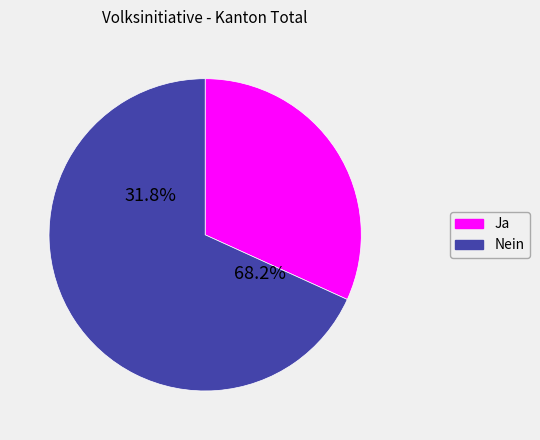

What is the largest slice in the pie chart?

Nein